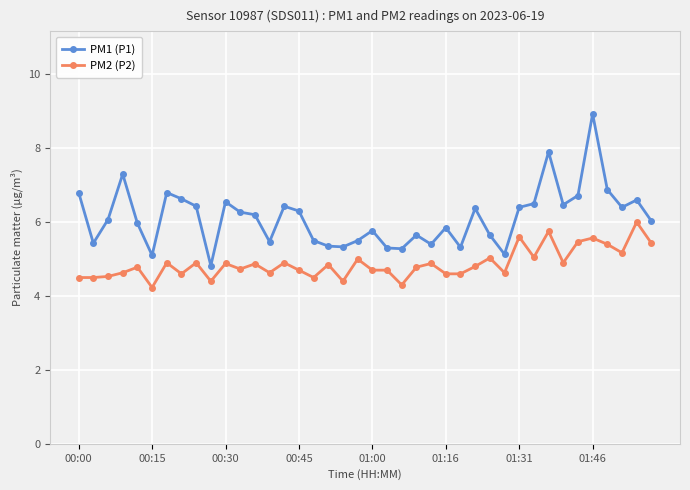

Which series has the largest range (max minus min)?

PM1 (P1)